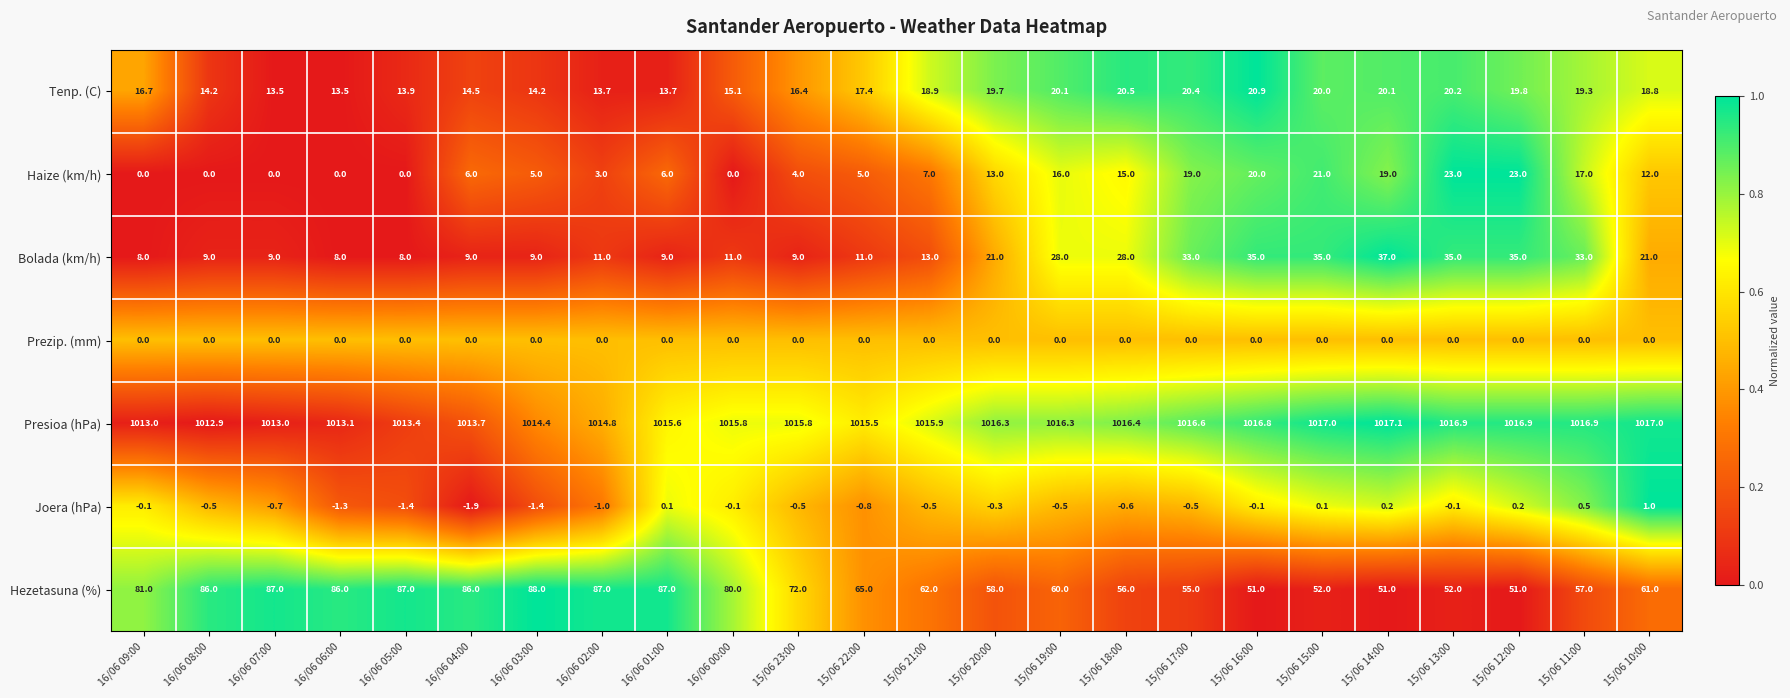

How many values in the Tenp. (C) series exceed 18?

12